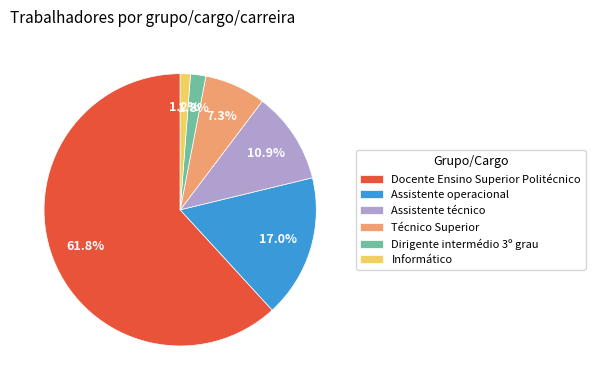

Is it true that Informático is 12% of the pie?

False